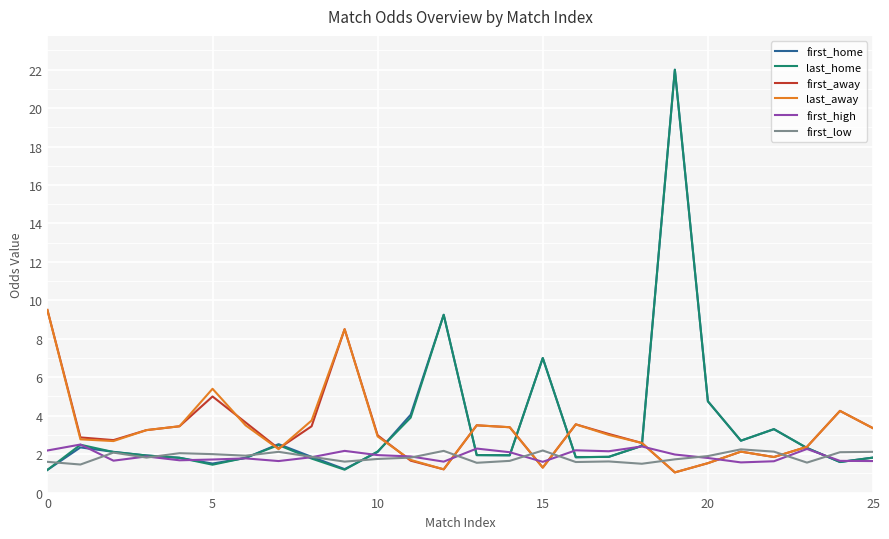

What is the minimum value for first_low?

1.5